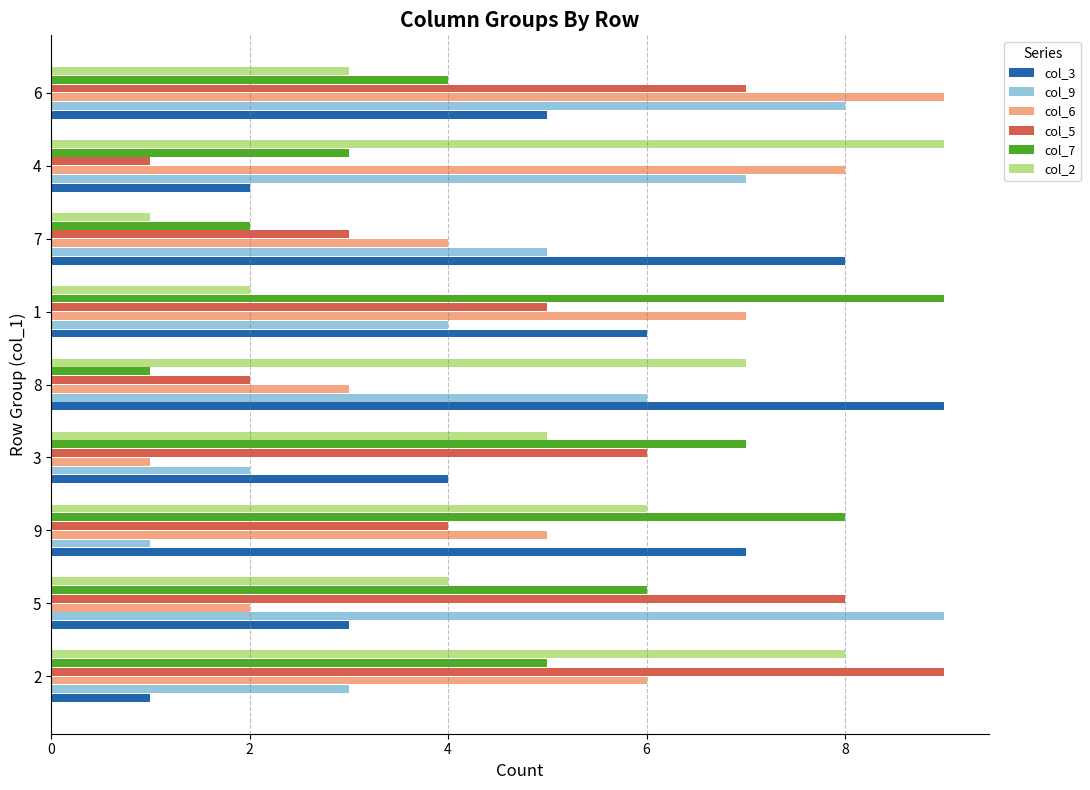

What is the maximum value for col_7?

9